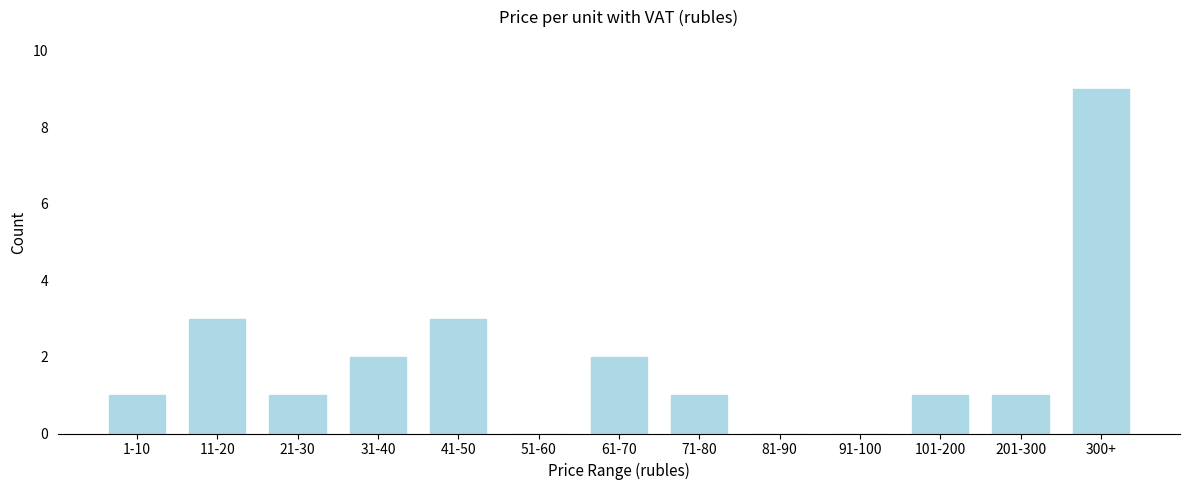

Reading right to left, extract all data points from this chart.

300+=9	201-300=1	101-200=1	91-100=0	81-90=0	71-80=1	61-70=2	51-60=0	41-50=3	31-40=2	21-30=1	11-20=3	1-10=1